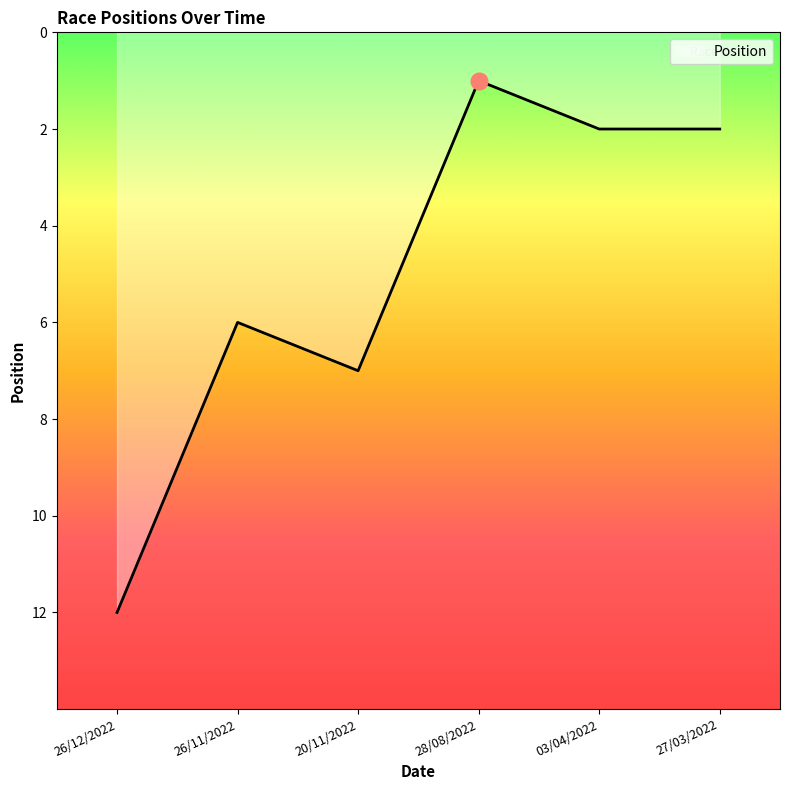

Which has a higher value, 20/11/2022 or 27/03/2022?

20/11/2022